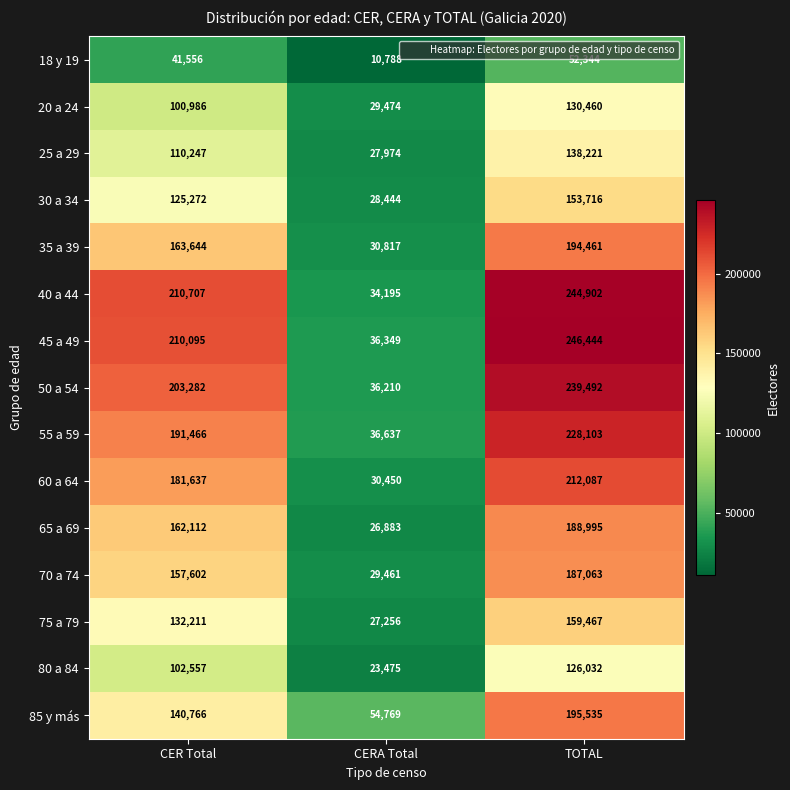

Rank the categories by 85 y más value from highest to lowest.

TOTAL, CER Total, CERA Total